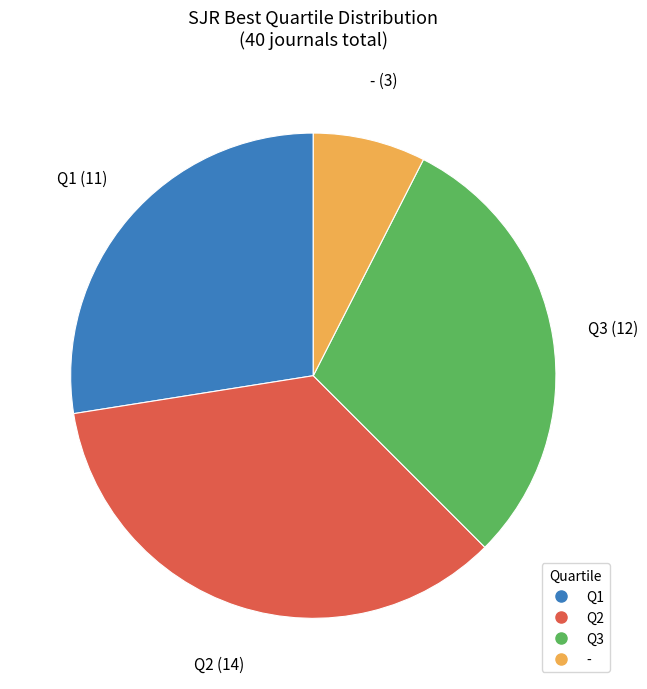

Is there a majority slice in this chart?

No